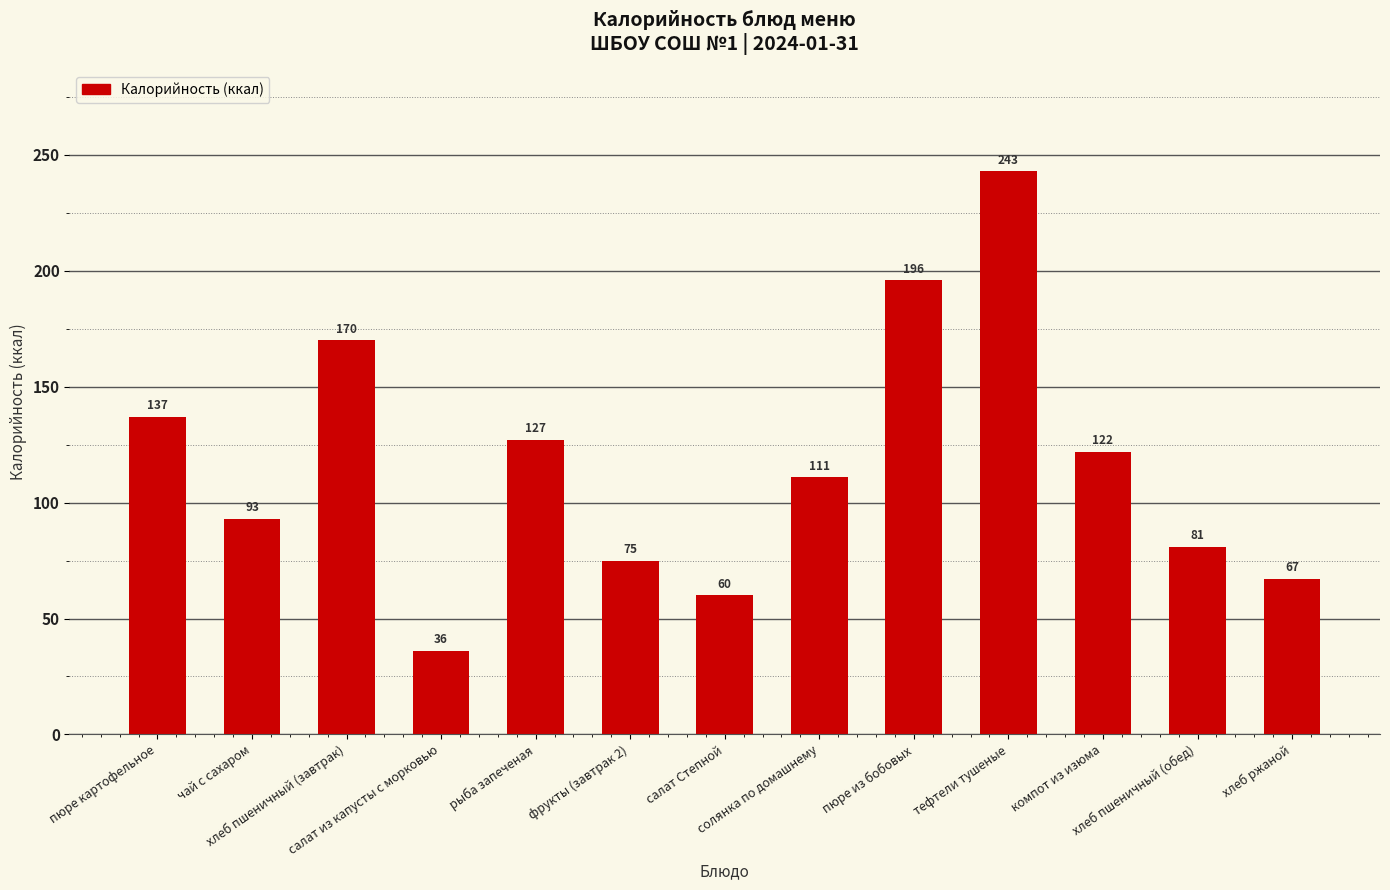

The chart shows a value of 137 at пюре картофельное. True or false?

True